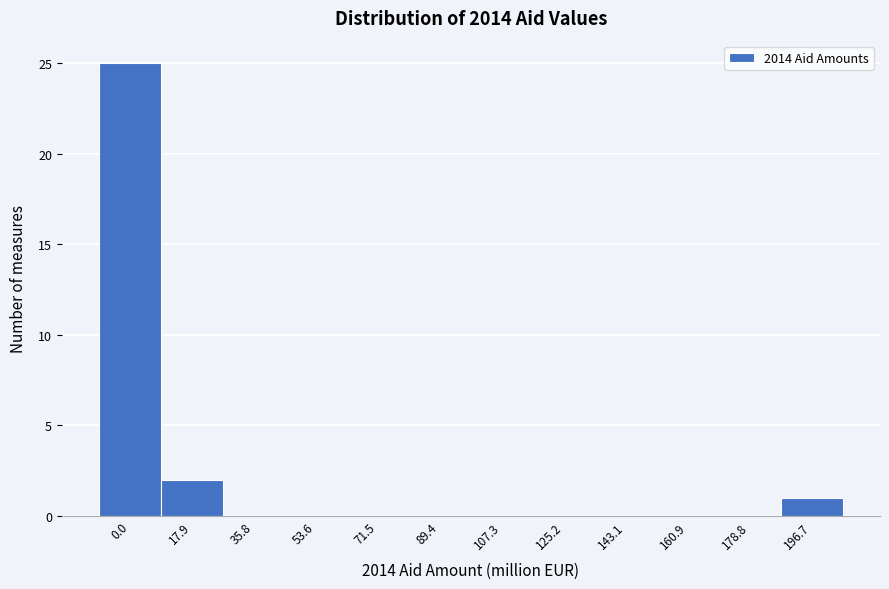

Reading left to right, transcribe all the data shown in this chart.

0.0=25	17.9=2	35.8=0	53.6=0	71.5=0	89.4=0	107.3=0	125.2=0	143.1=0	160.9=0	178.8=0	196.7=1